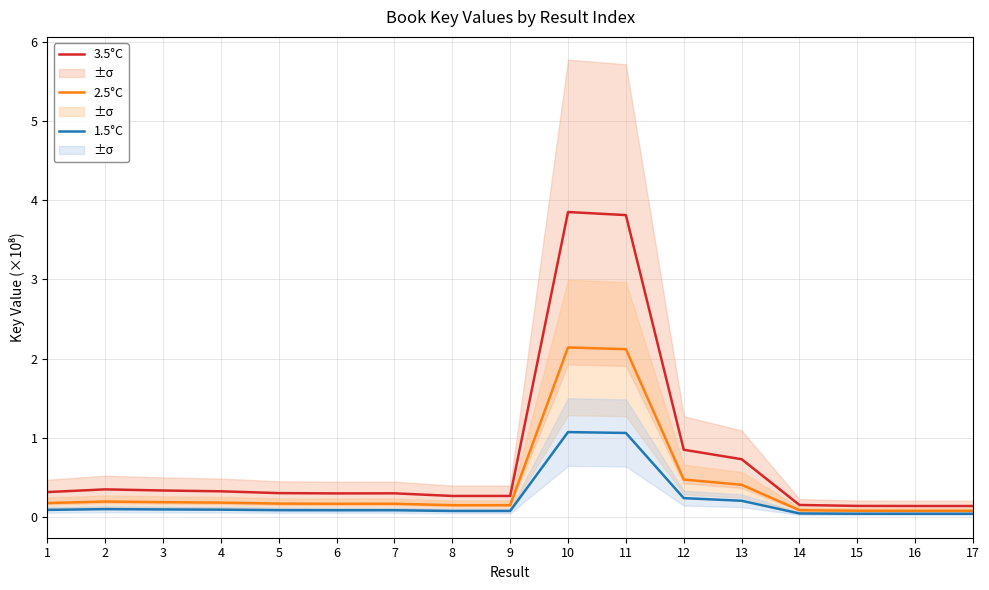

At which category does 2.5°C reach its first local valley?

6